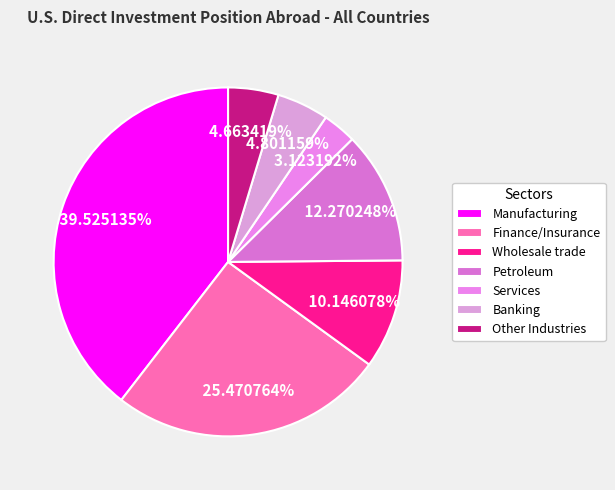

Which slice is the largest?

Manufacturing